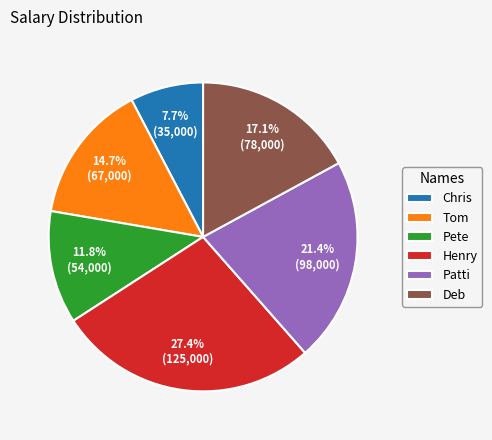

To the nearest percent, what is the difference between the largest and smallest slice percentages?

20%